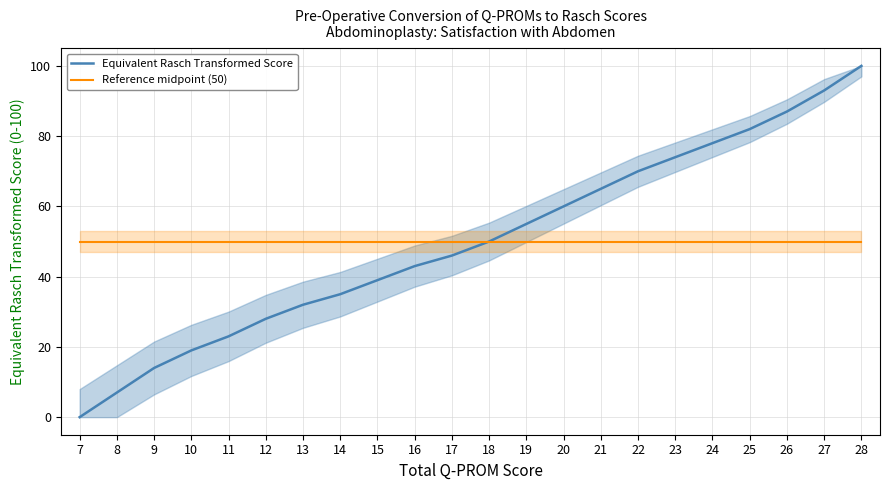

How many positive values does the Equivalent Rasch Transformed Score series have?

21